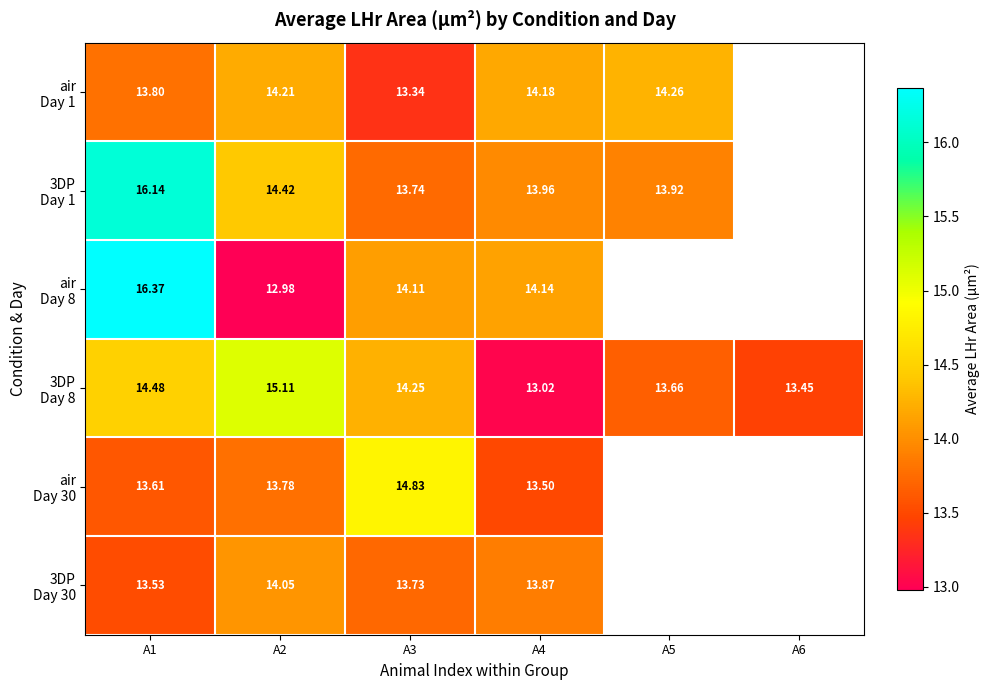

At how many categories does at least one series exceed 15?

2